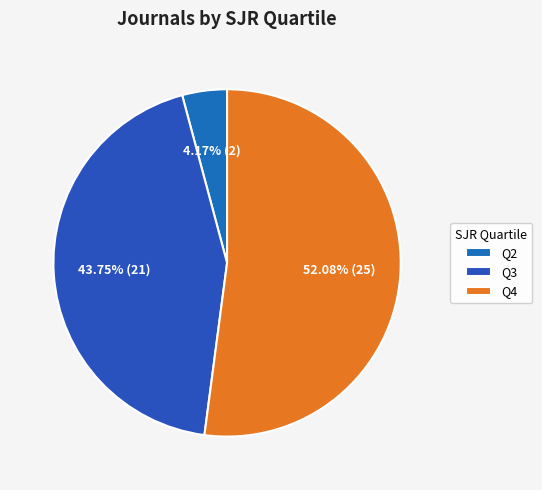

To the nearest percent, what is the difference between the largest and smallest slice percentages?

48%